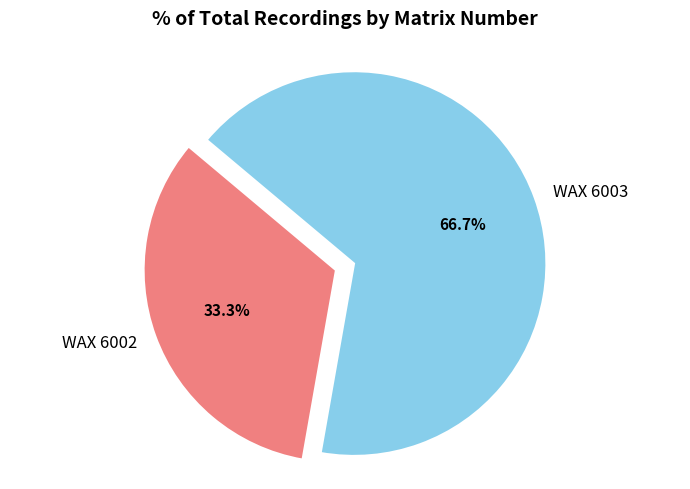

How many slices are in this pie chart?

2